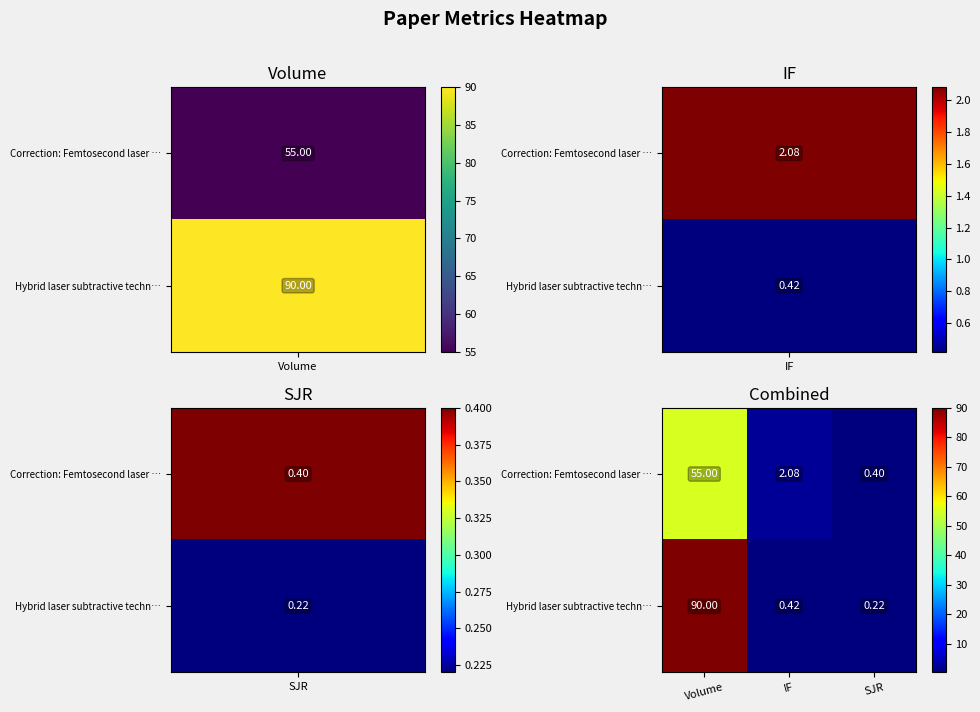

Rank the categories by Hybrid laser subtractive techn… value from lowest to highest.

SJR, IF, Volume